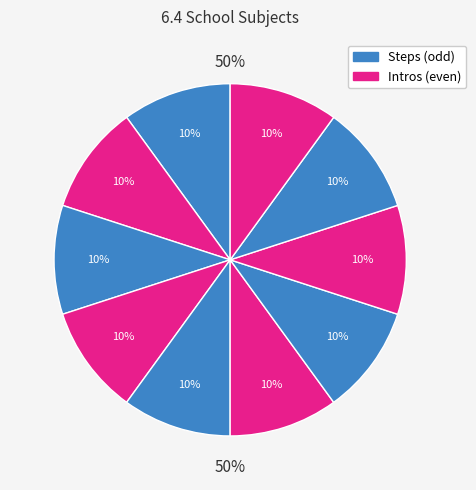

Is it true that Step 2 - Reading is 18% of the pie?

False